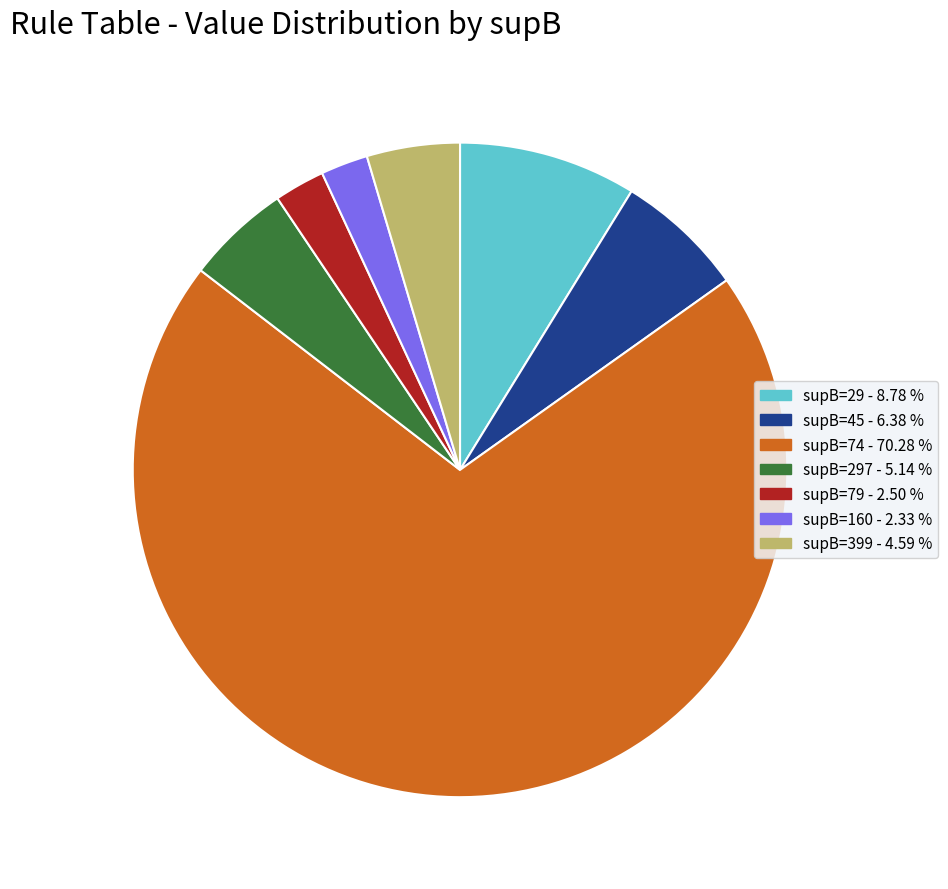

Does any single category account for the majority?

Yes